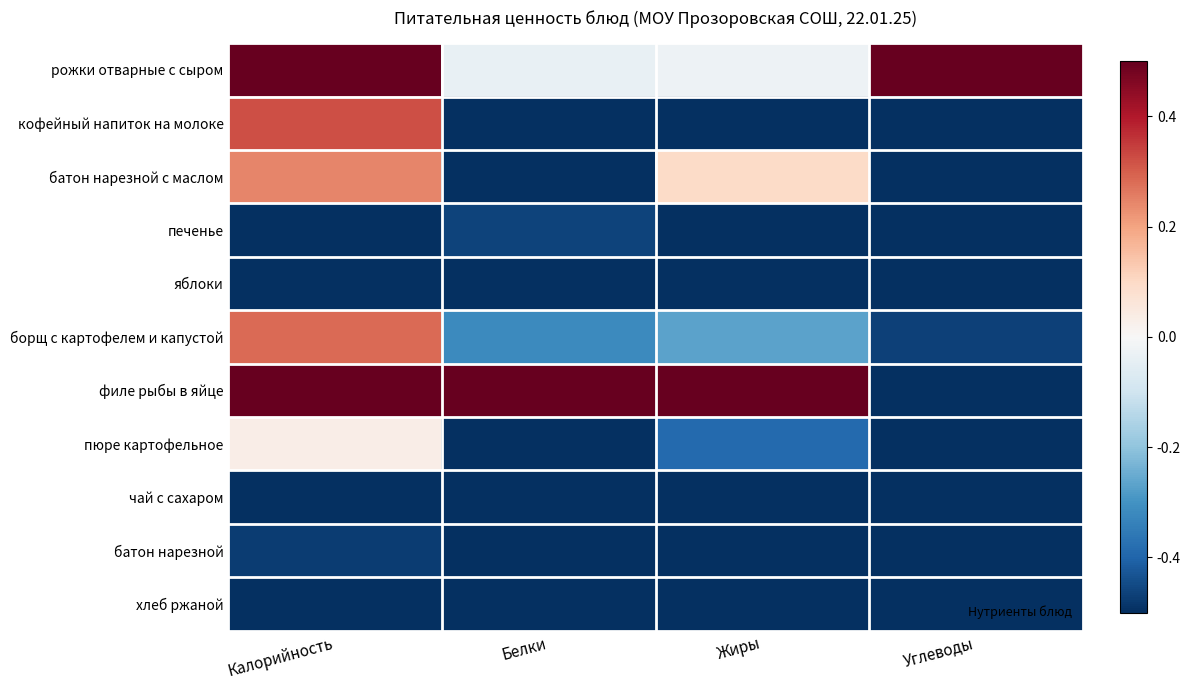

What is the total value across all series at Углеводы?

-5.3